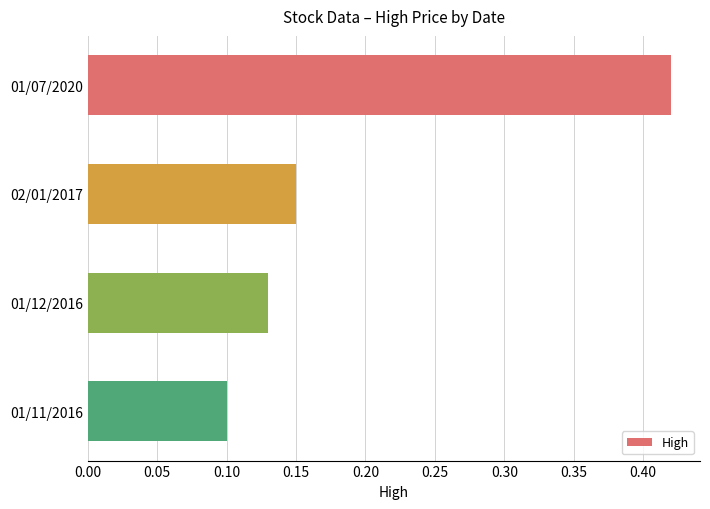

What is the sum of the values at 01/07/2020 and 01/11/2016?

0.5